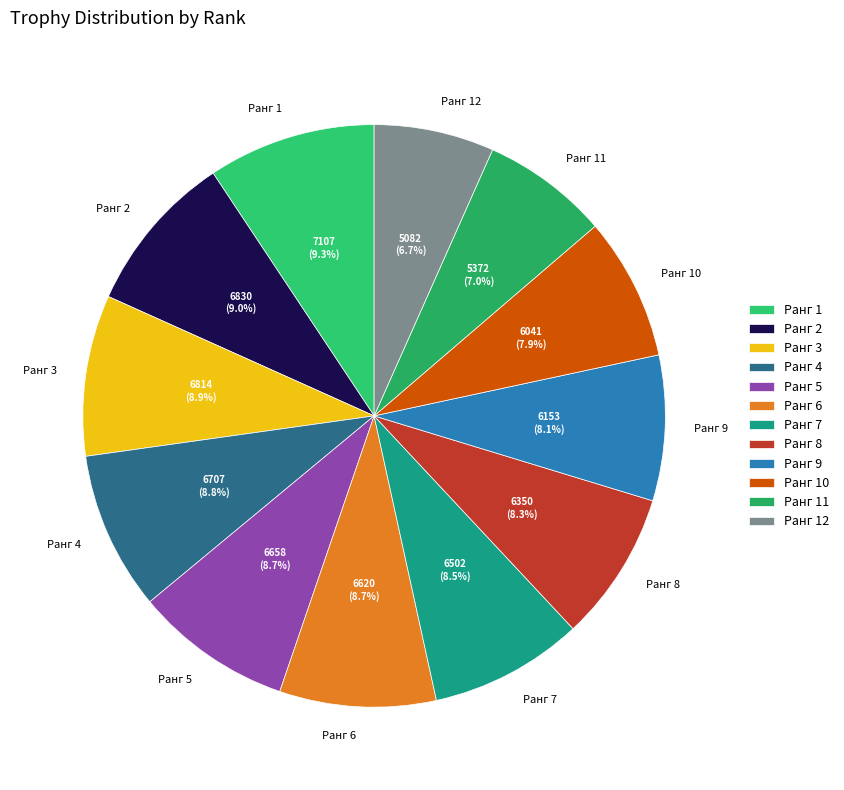

Combined, do Ранг 7 and Ранг 5 account for over 50%?

No